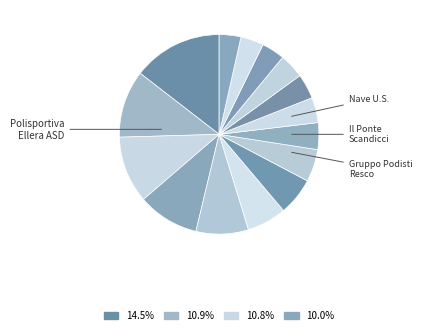

Count the number of slices in the pie.

15